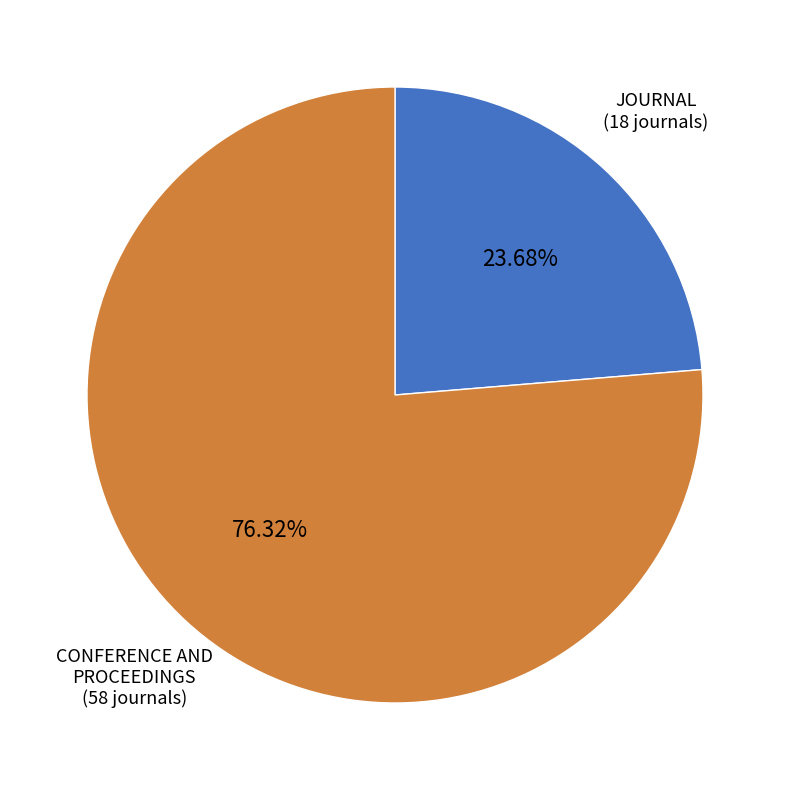

Is there any slice that represents more than half of the pie?

Yes